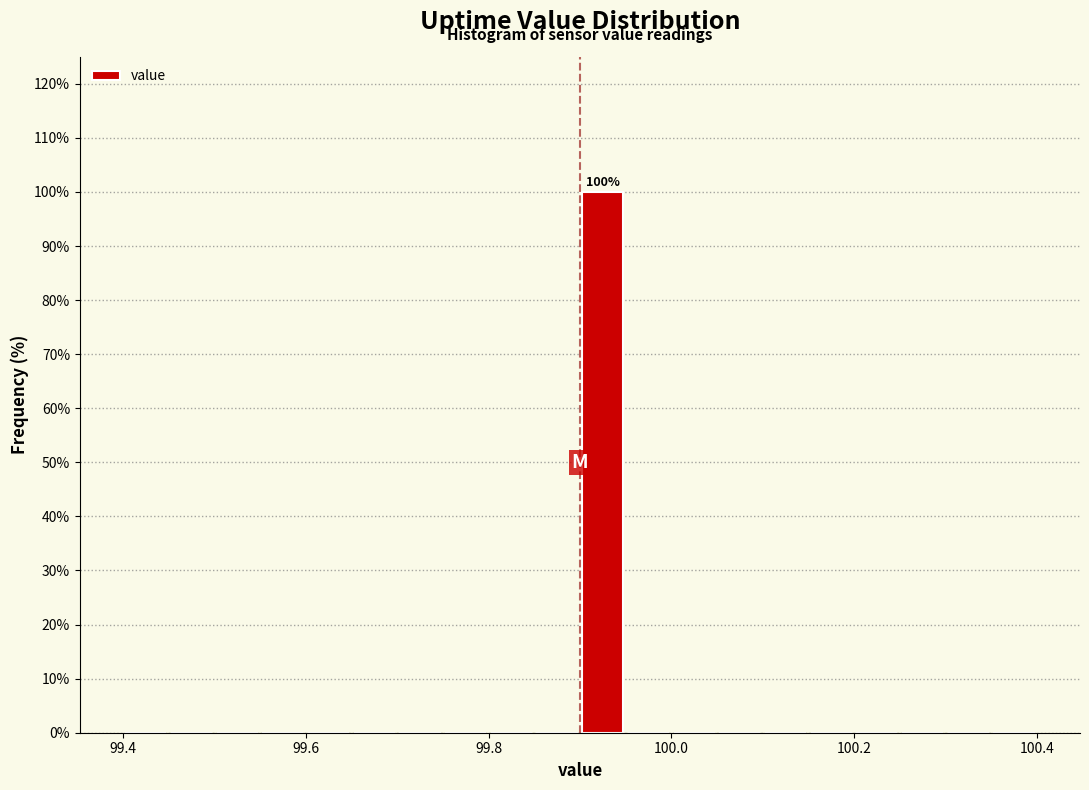

Around what value on the x-axis is the tallest bar? Give the approximate position of its centre, as read against the axis.

99.92